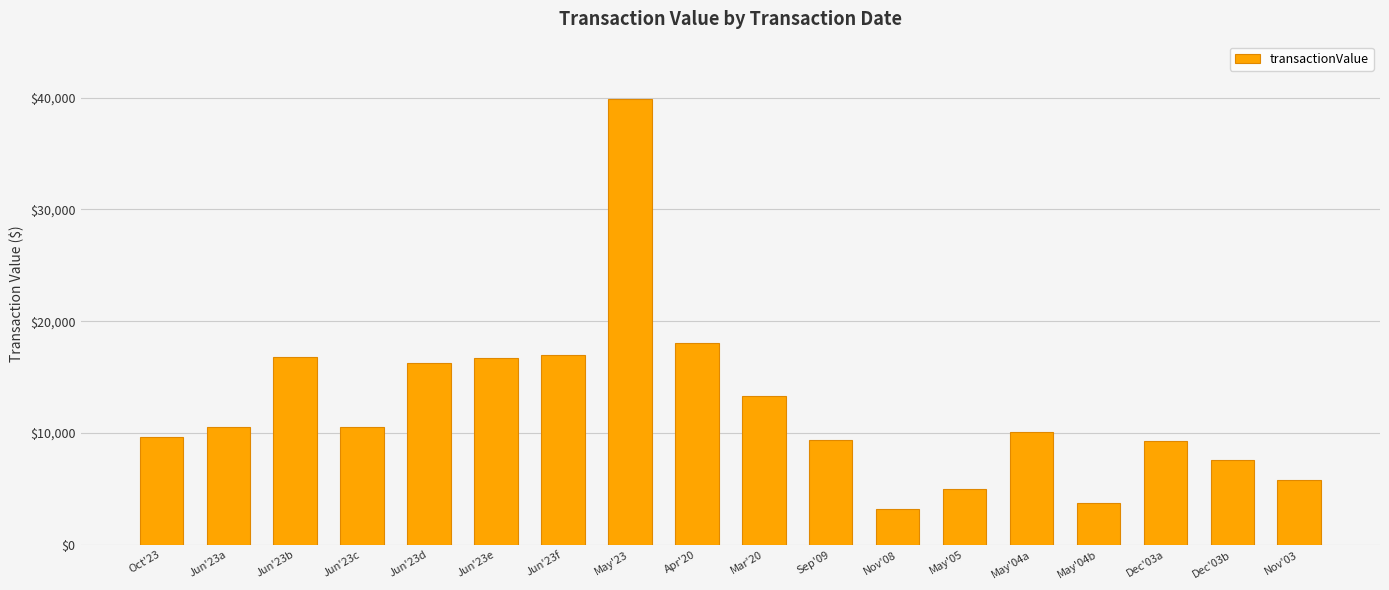

What position from the left is Dec'03a?

16